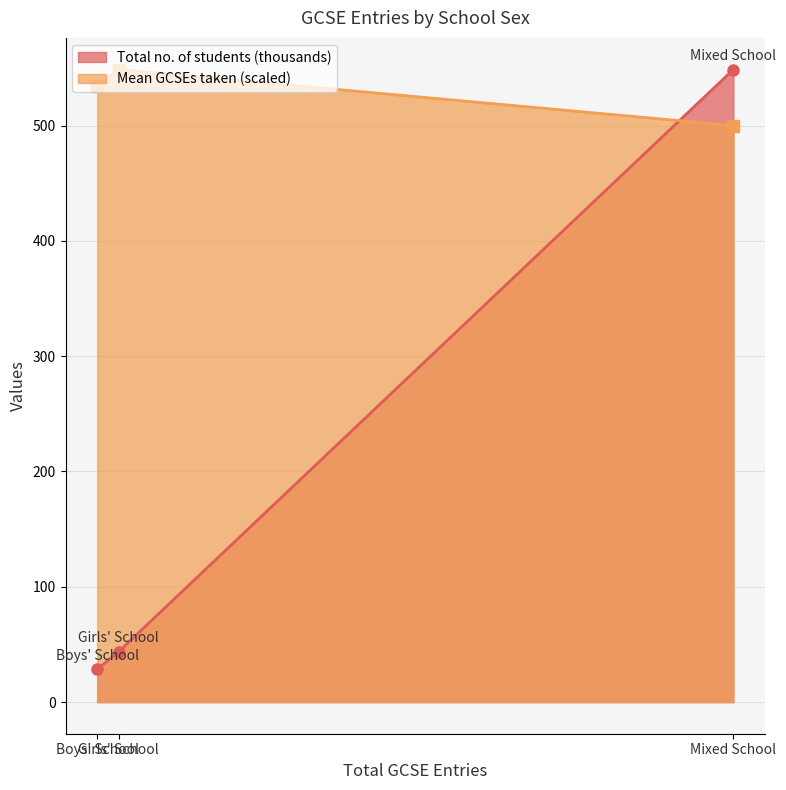

What is the label of the 1st point from the right?

Mixed School